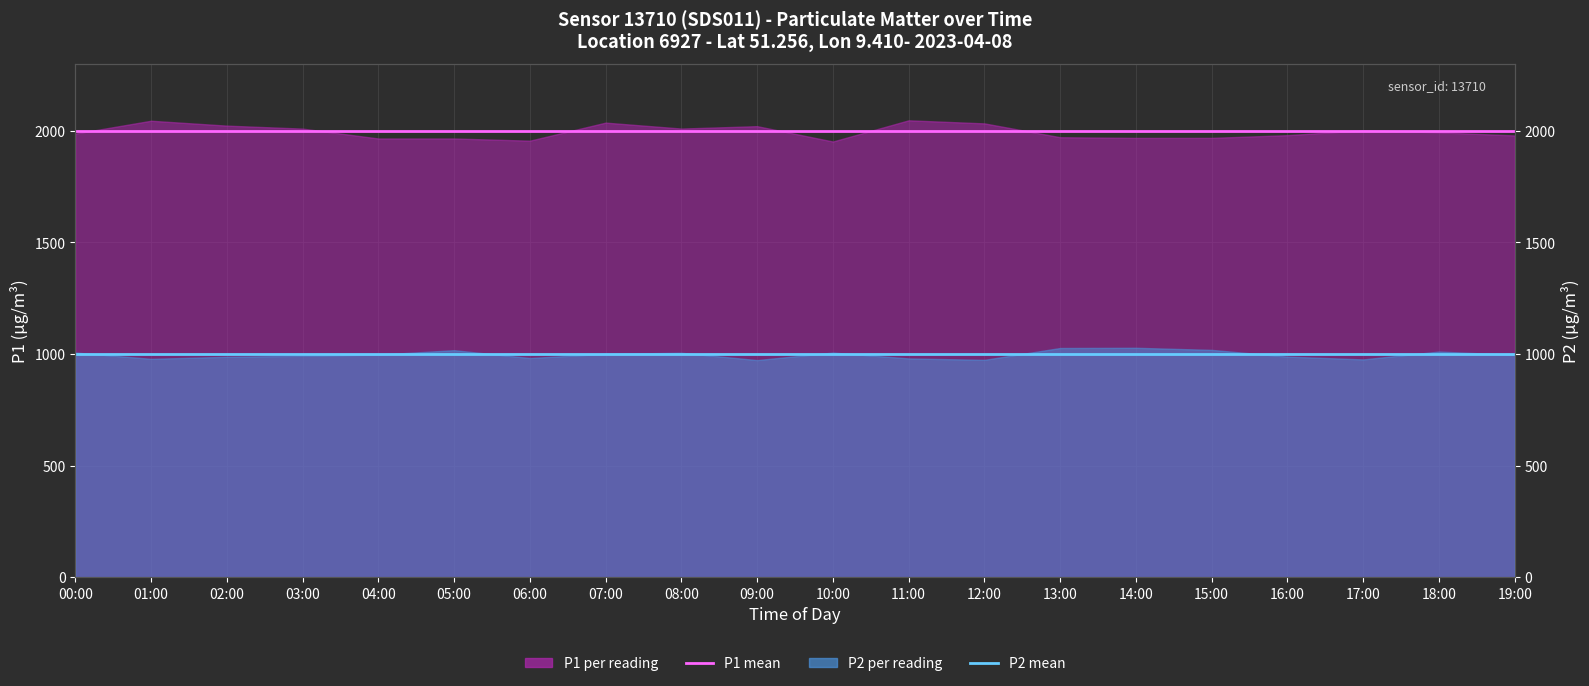

True or false: P2 monthly mean has a value of 999.9 at 05:00.

True